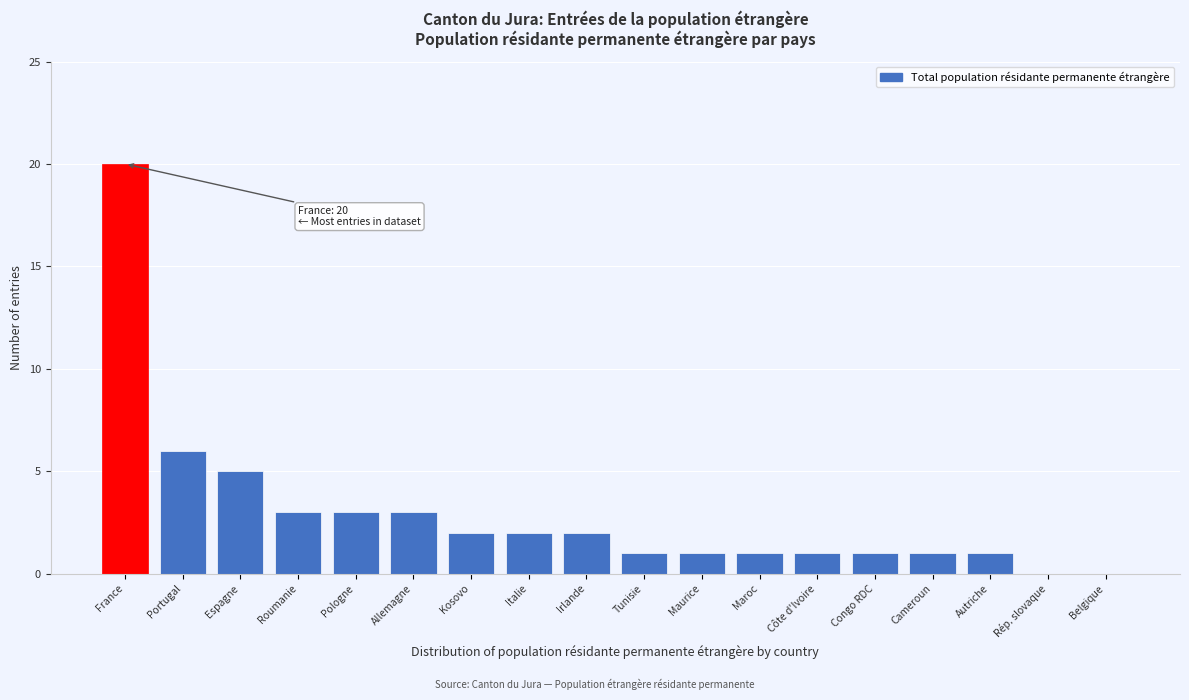

Reading left to right, what are all the values shown in this chart?

France=20	Portugal=6	Espagne=5	Roumanie=3	Pologne=3	Allemagne=3	Kosovo=2	Italie=2	Irlande=2	Tunisie=1	Maurice=1	Maroc=1	Côte d'Ivoire=1	Congo RDC=1	Cameroun=1	Autriche=1	Rép. slovaque=0	Belgique=0